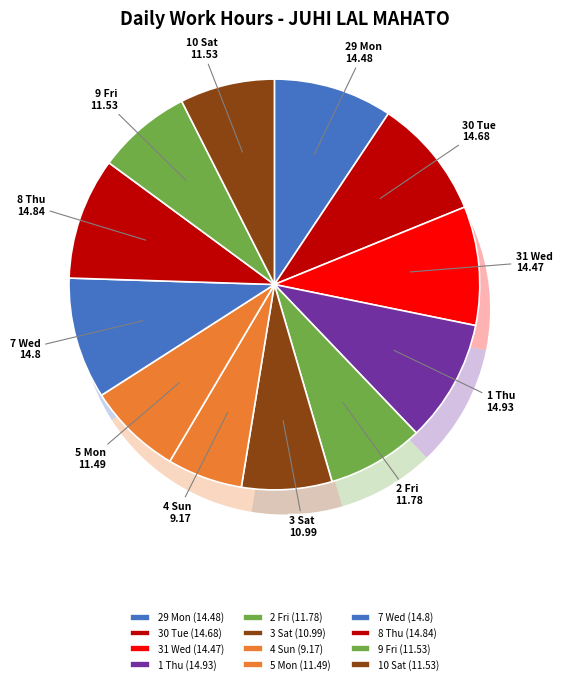

Count the number of slices in the pie.

12